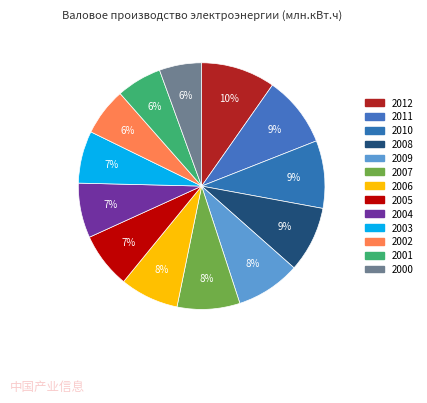

Which category has the smallest portion of the pie?

2000